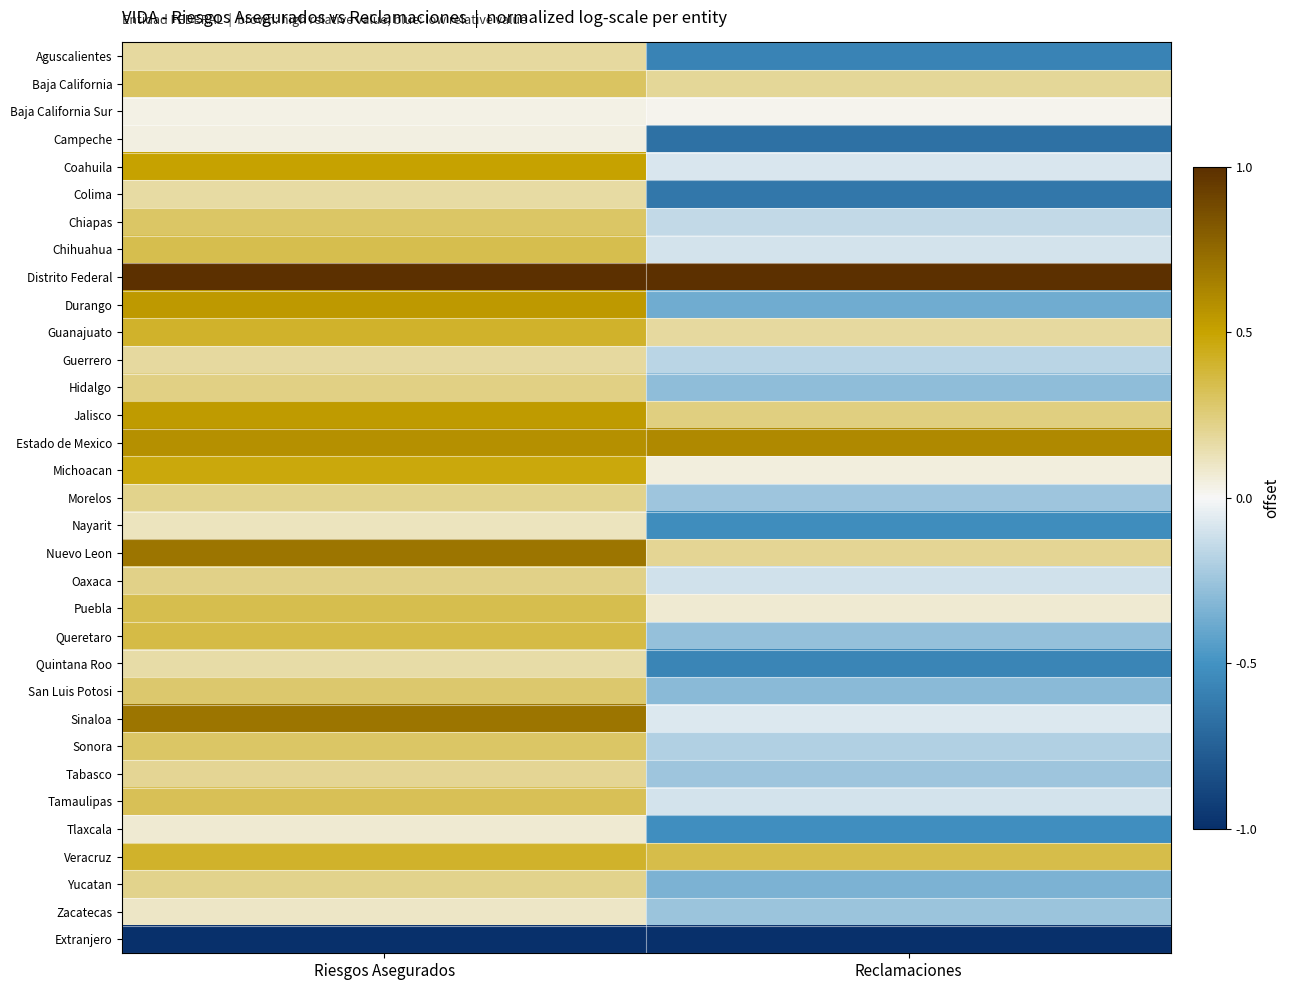

Count the number of data series in this chart.

33